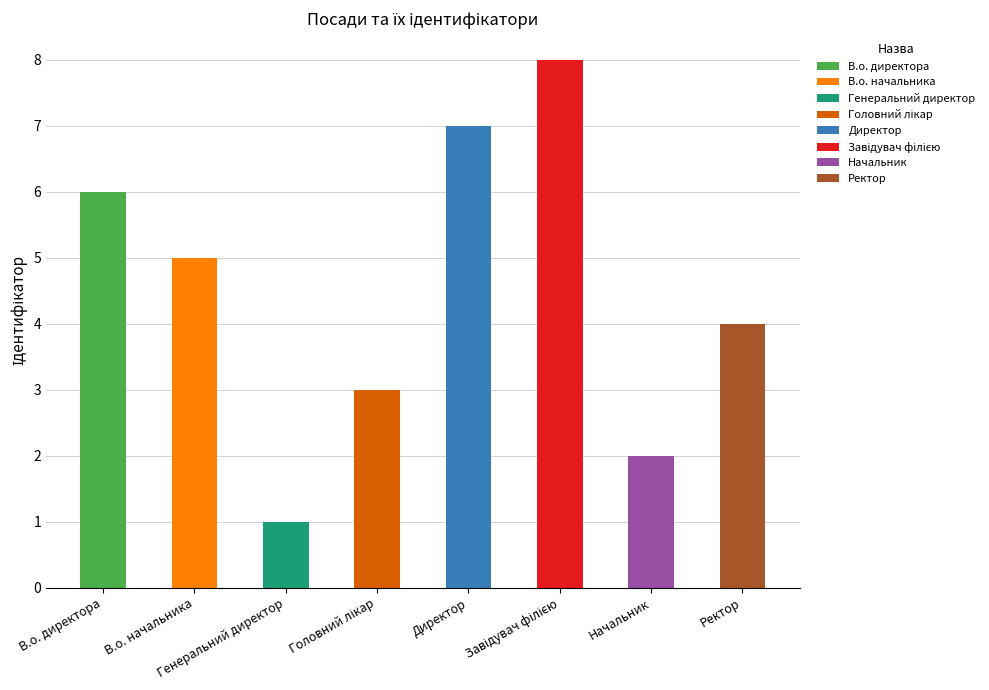

How many data points does each series have?

8